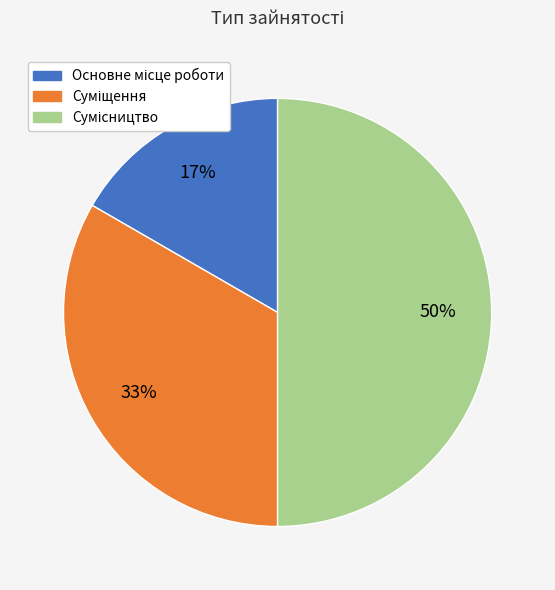

How many segments does this pie chart have?

3